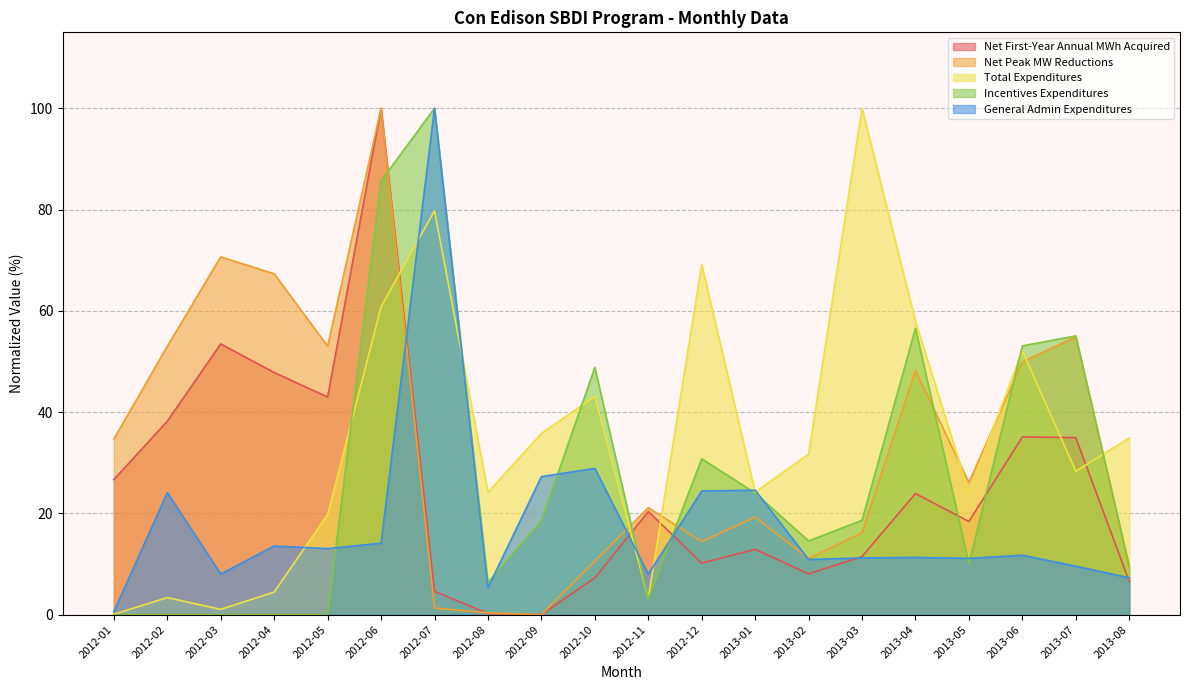

How many categories are shown in the chart?

20